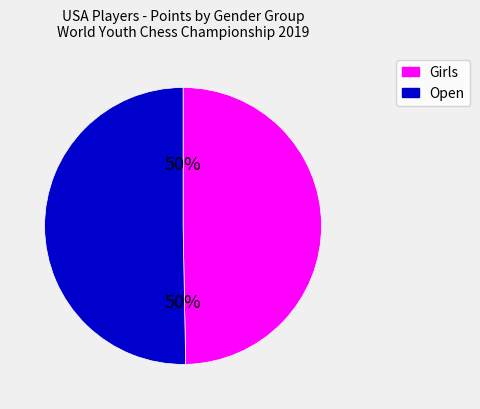

How many segments does this pie chart have?

2